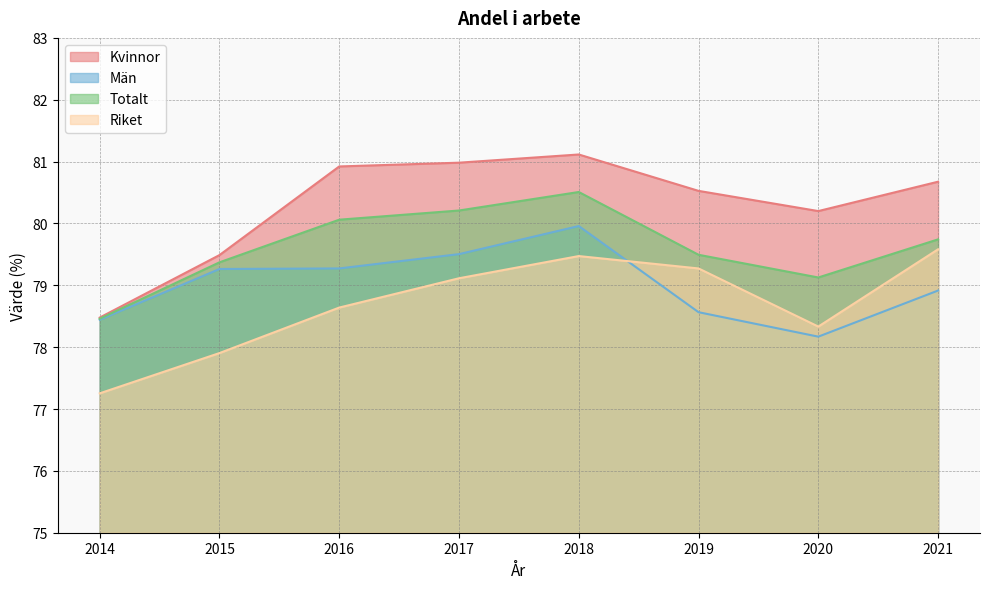

What is the minimum value for Totalt?

78.5